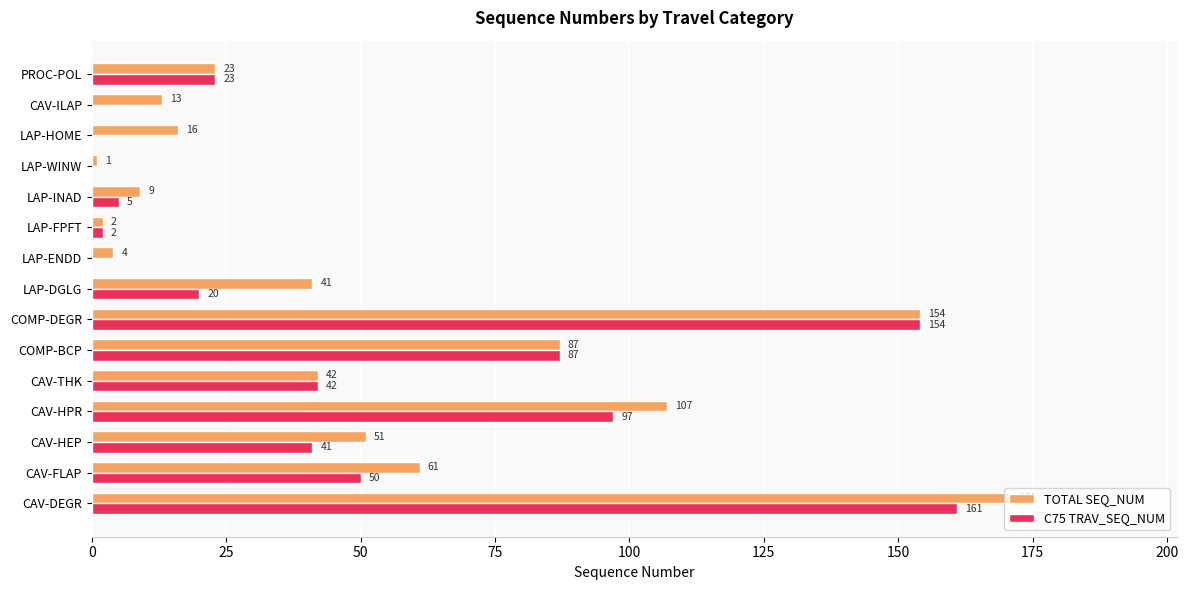

Which series has the widest spread of values?

TOTAL SEQ_NUM